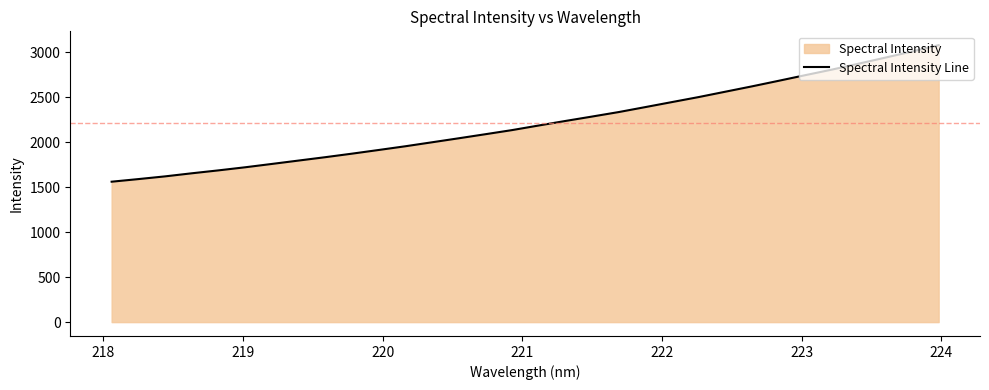

What is the greatest value displayed?

3077.3